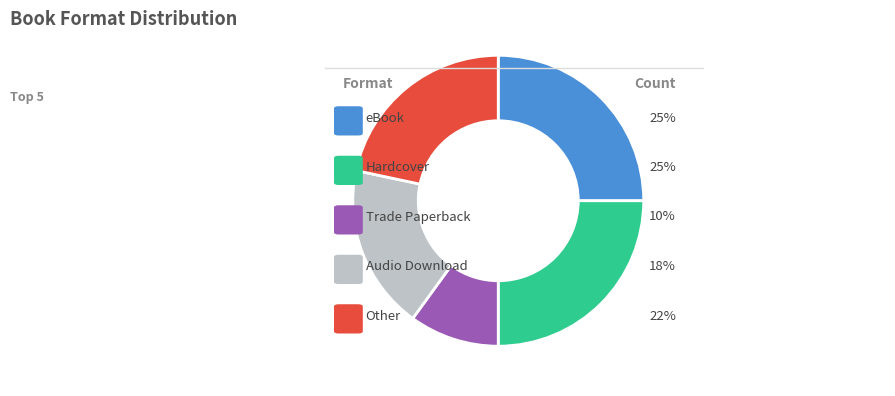

Does any single category account for the majority?

No